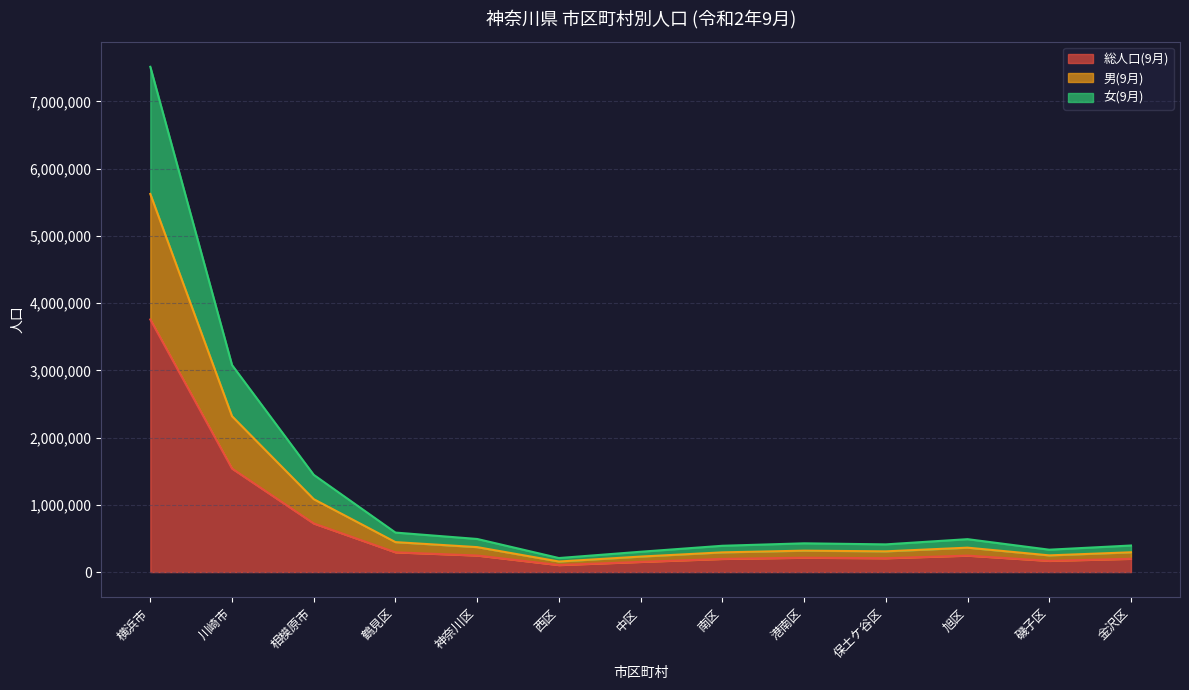

The value of 総人口(9月) at 相模原市 is 722973. True or false?

True